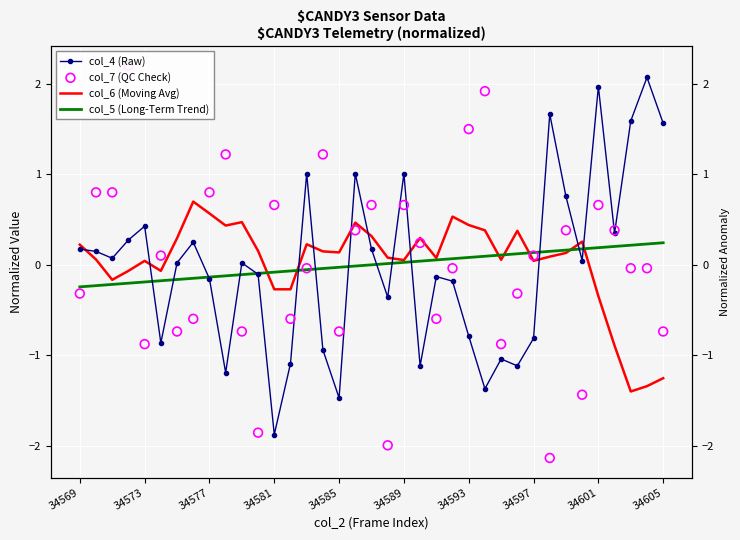

What is the total value across all series at 14?

1.1